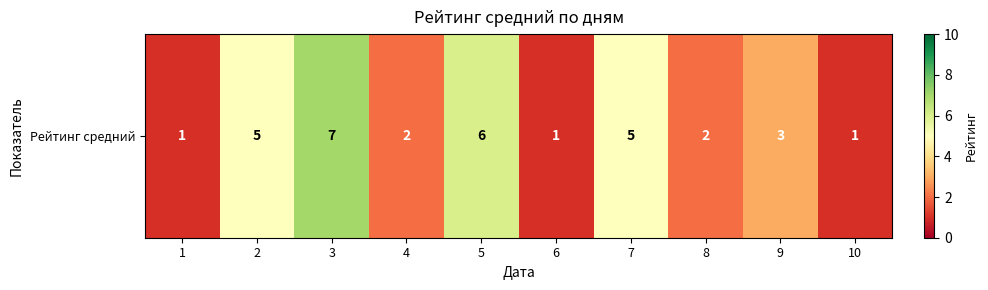

List the labels in order of value, largest first.

3, 5, 2, 7, 9, 4, 8, 1, 6, 10